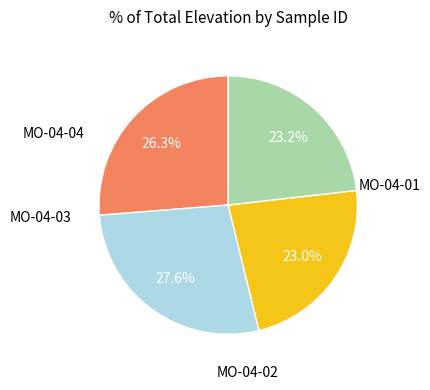

Does any single category account for the majority?

No